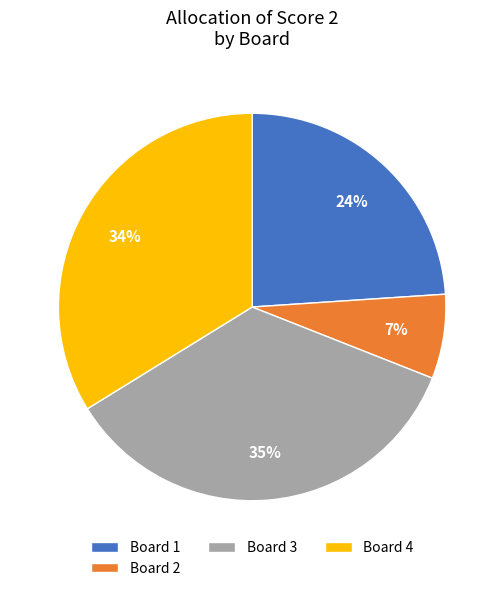

To the nearest percent, what percentage of the pie is Board 4?

34%